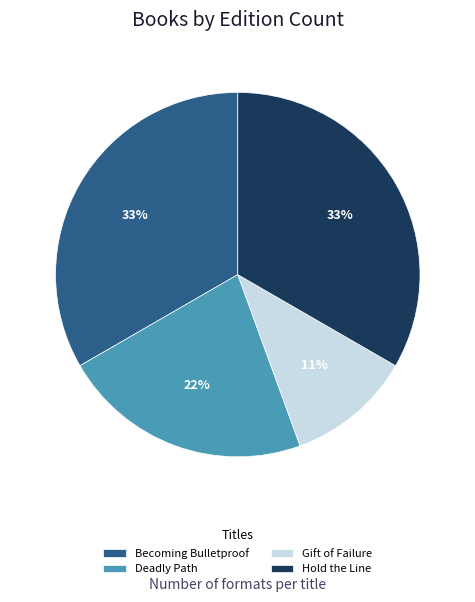

To the nearest percent, what is the average slice percentage?

25%